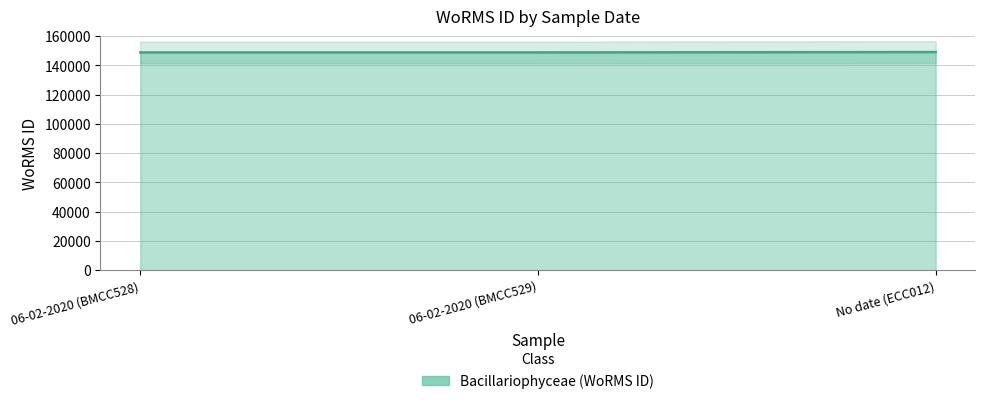

What is the ratio of the value at 06-02-2020 (BMCC529) to the value at 06-02-2020 (BMCC528)?

1.0